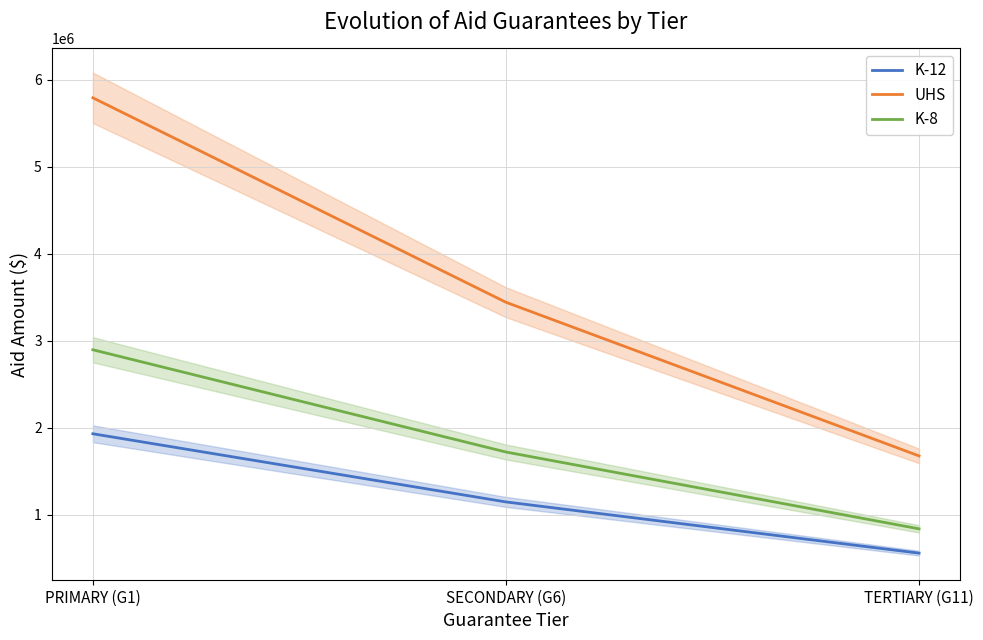

What is the total value across all series at SECONDARY (G6)?

6308104